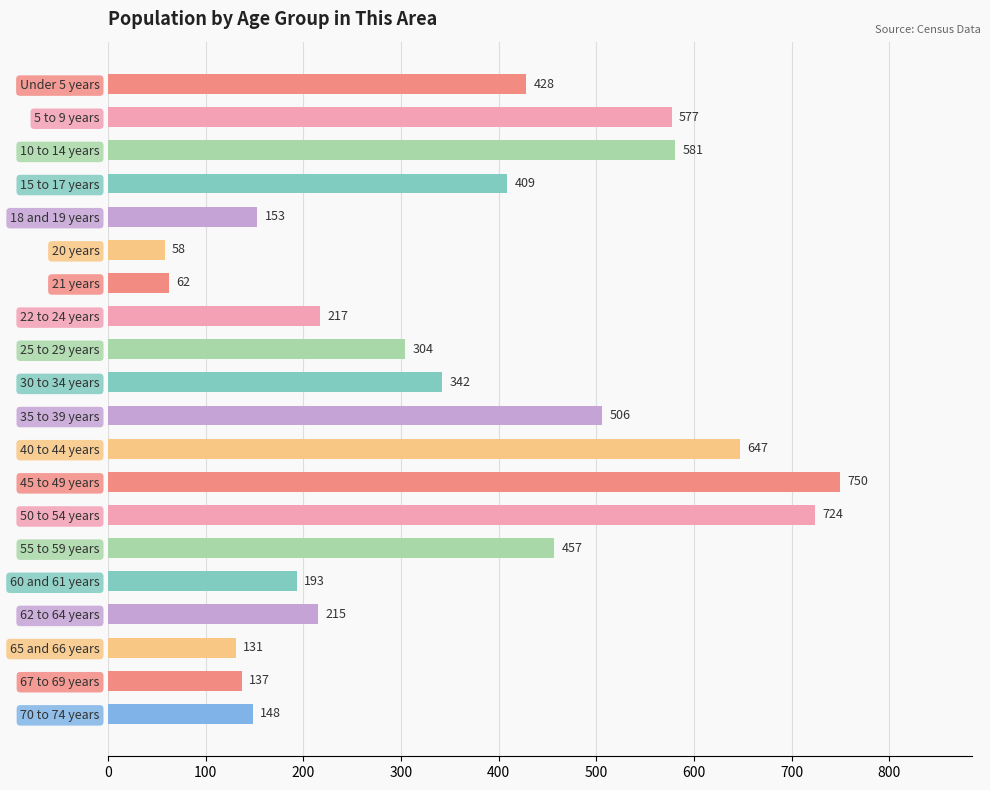

What is the greatest value displayed?

750